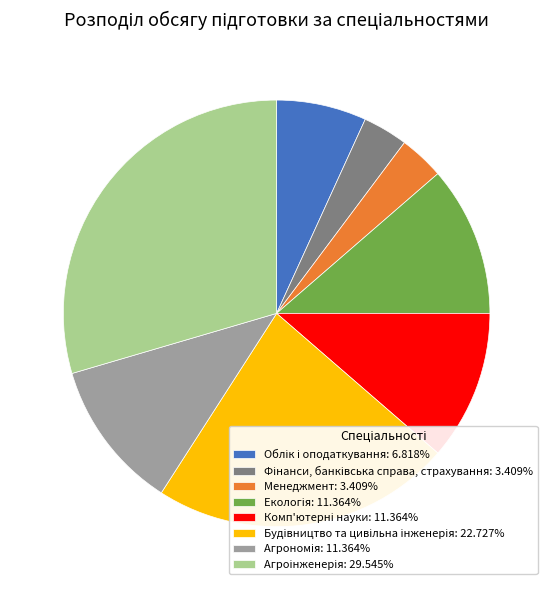

Does any single category account for the majority?

No